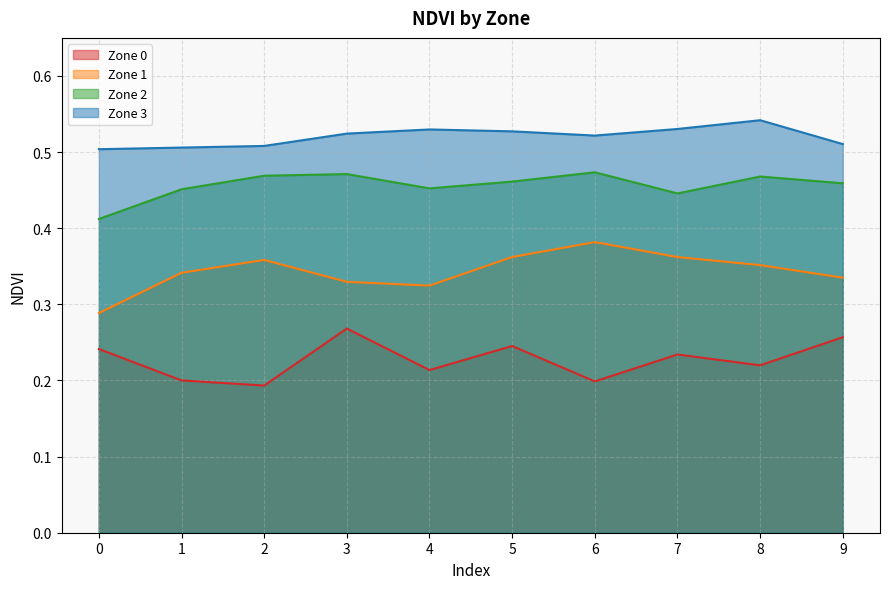

What value does the Zone 1 series have at 6?

0.4